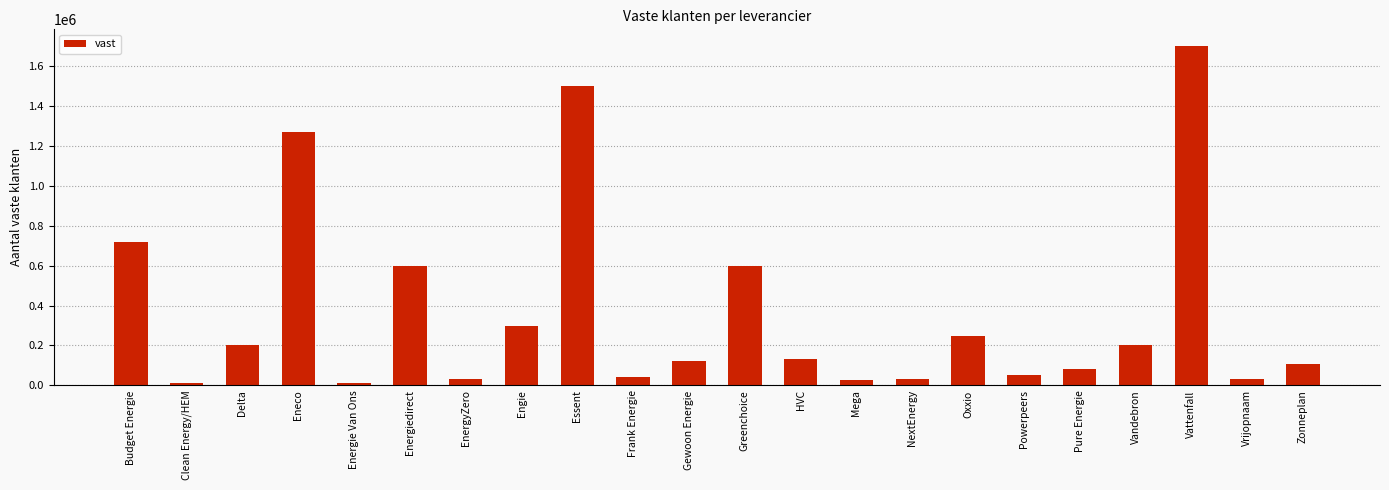

What is the maximum value shown in the chart?

1700000